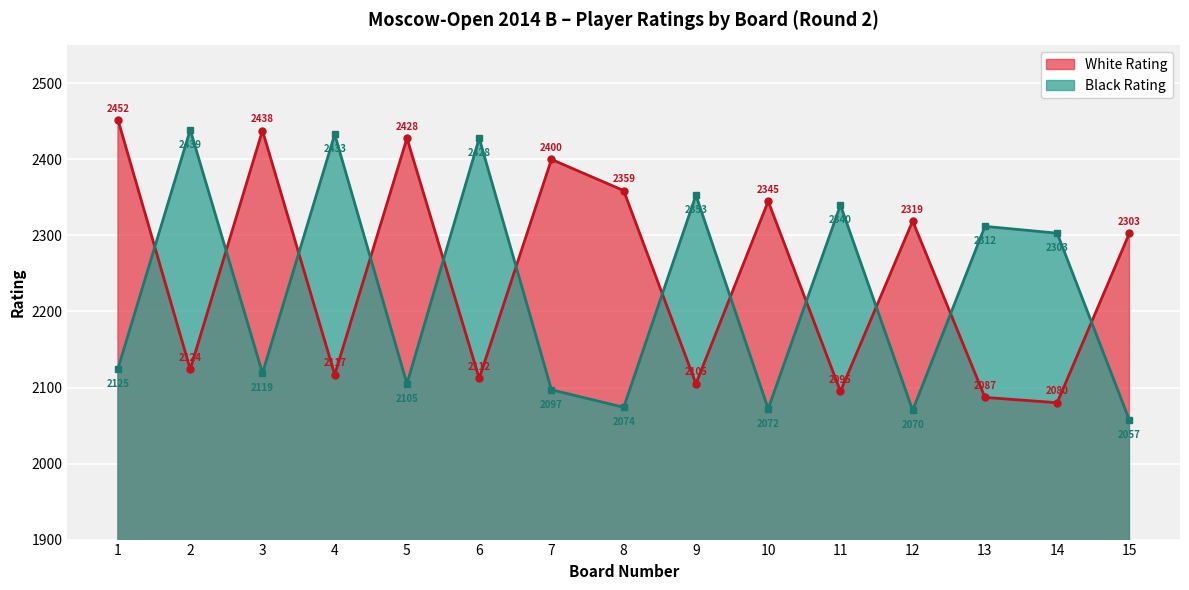

Which category has the lowest value across all series?

15